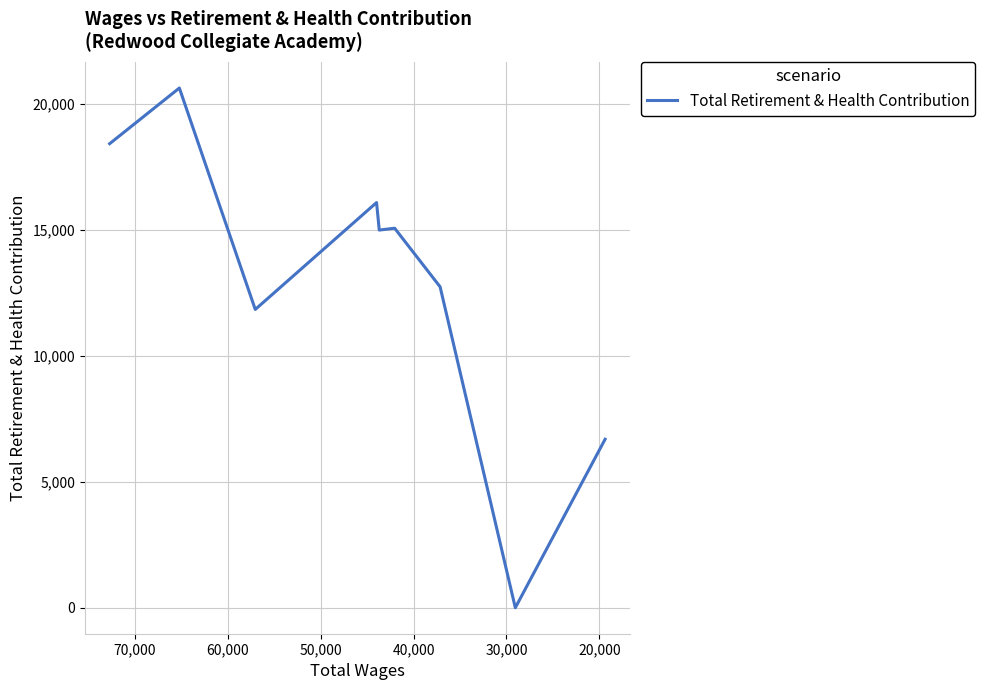

How many values are above zero?

8